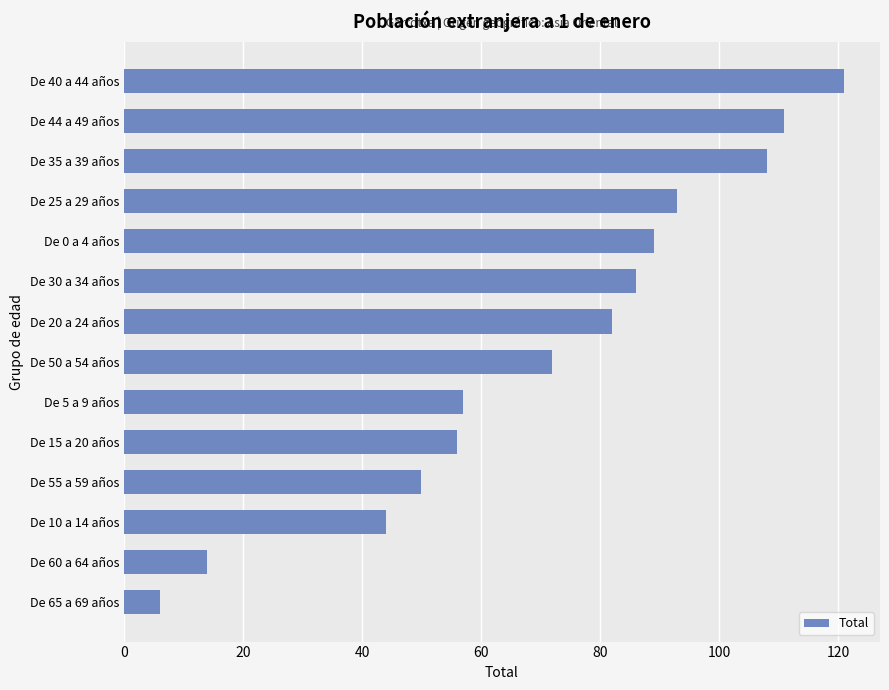

Read the value at De 0 a 4 años.

89